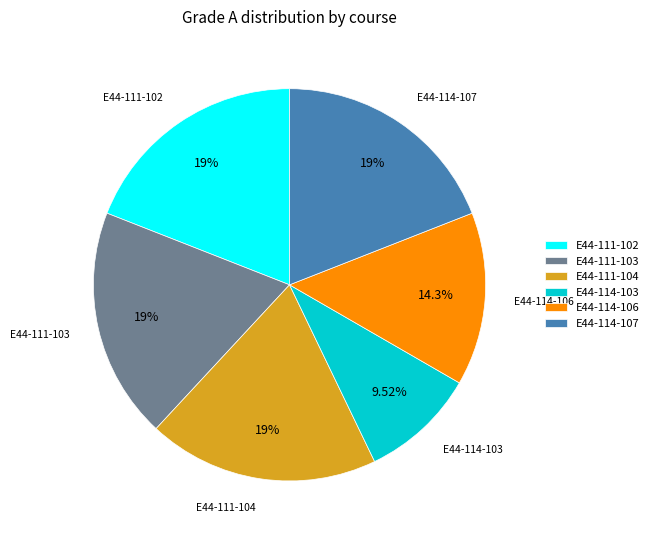

Is there a majority slice in this chart?

No